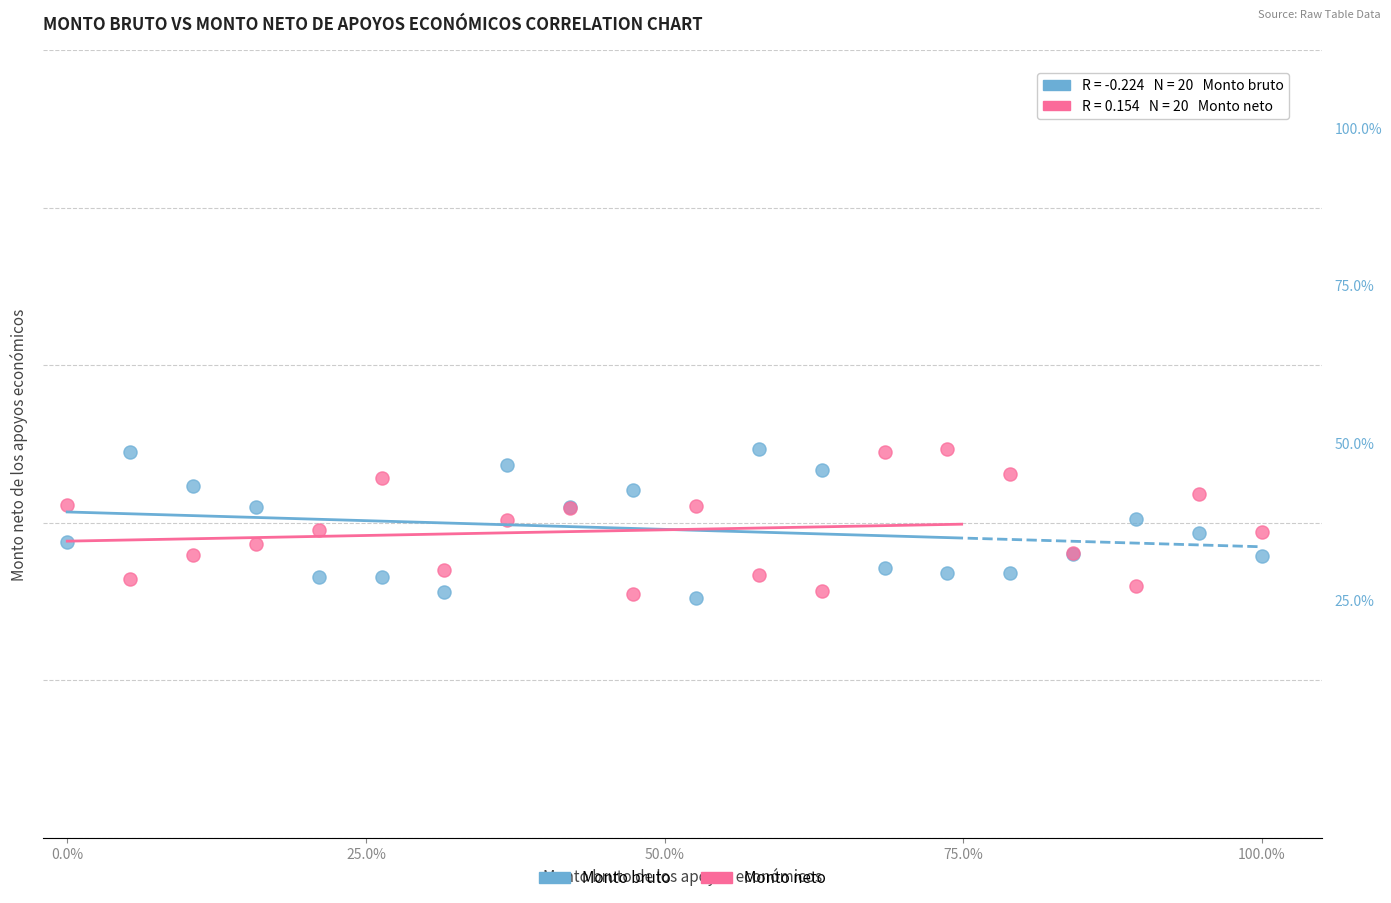

What are all the series names shown in the legend?

Monto bruto, Monto neto